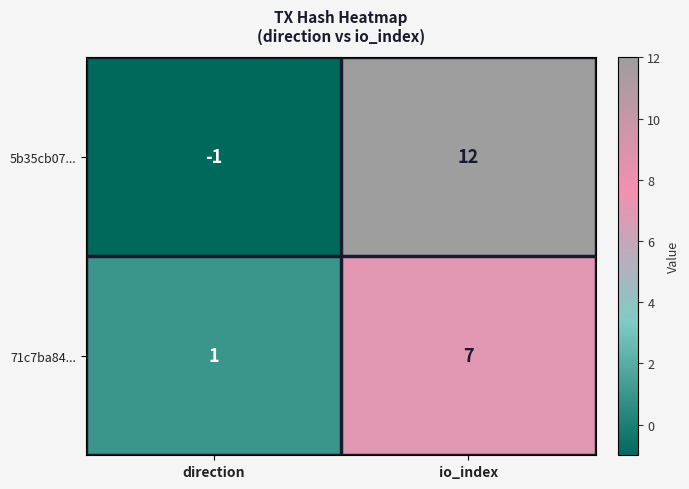

What is the greatest value displayed?

12